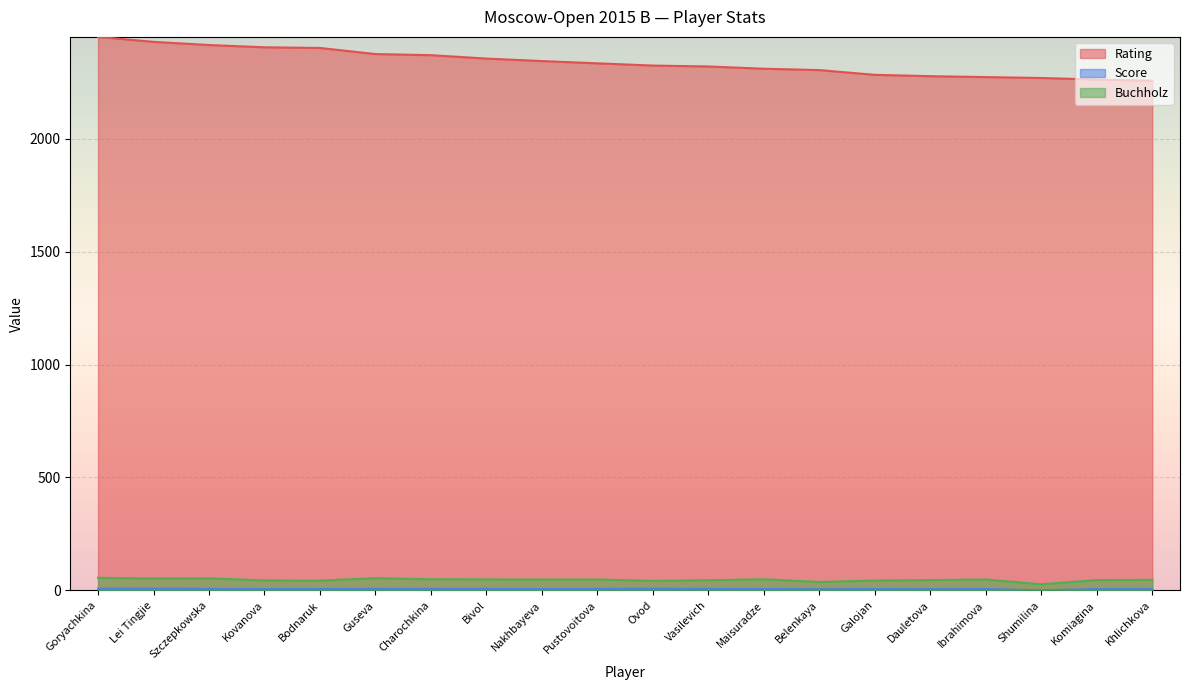

List the series in order of their peak value, lowest first.

Score, Buchholz, Rating